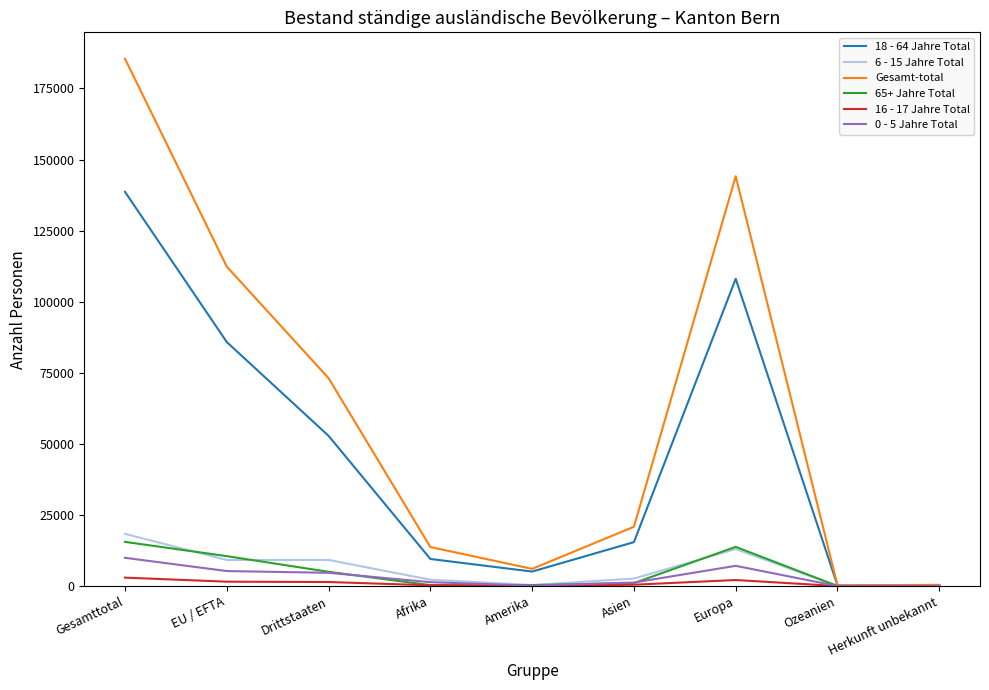

What is the greatest value displayed?

185455